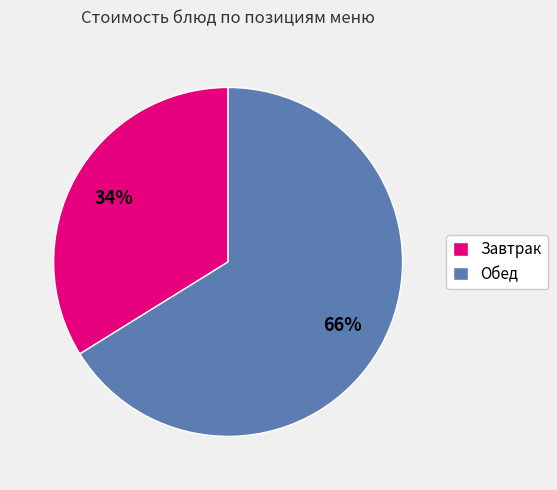

What is the smallest slice in the pie chart?

Завтрак